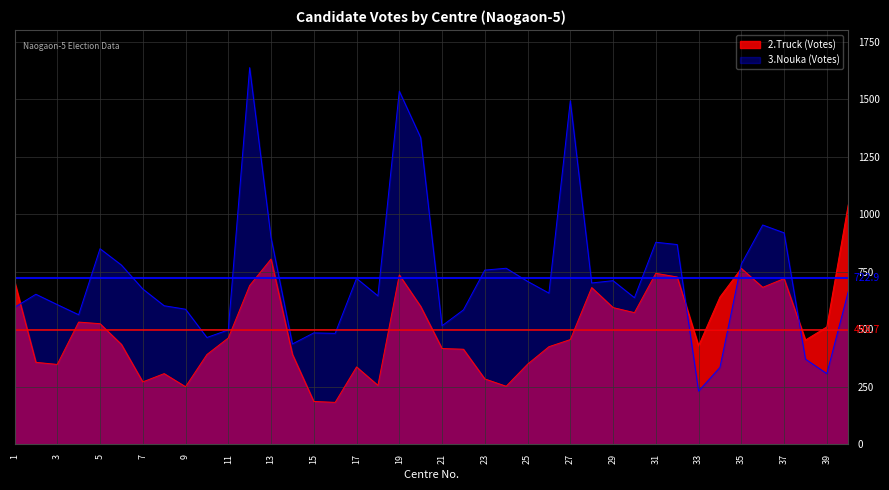

The 3.Nouka series shows 516 at 21. True or false?

True